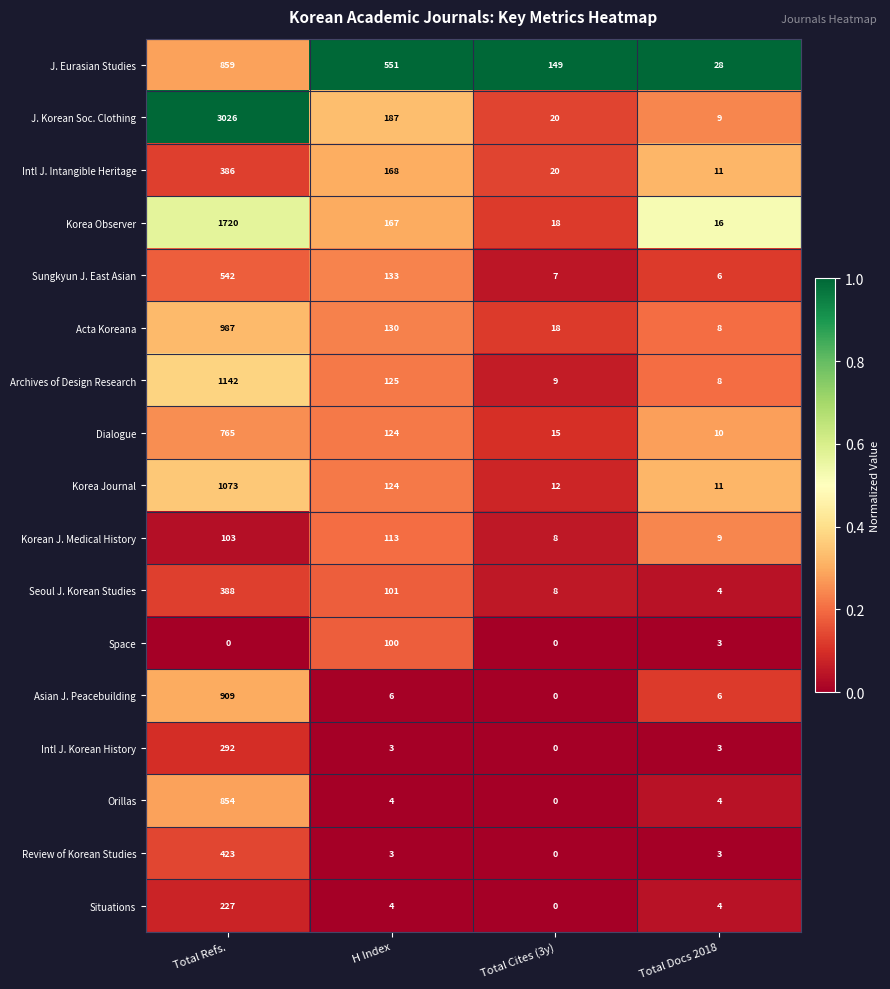

Which series has the largest range (max minus min)?

J. Korean Soc. Clothing